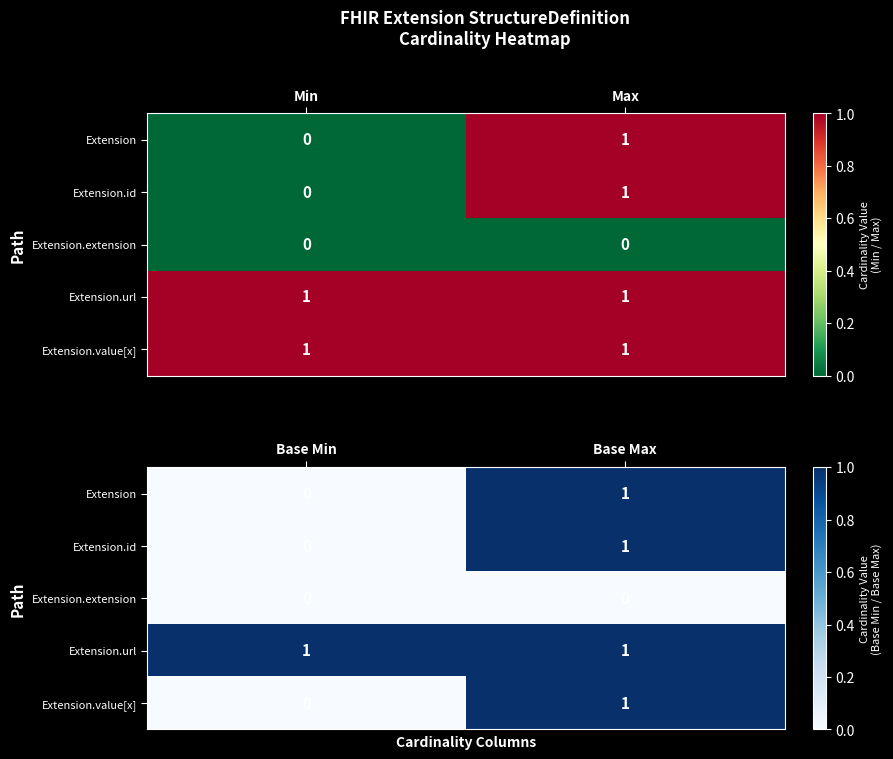

At how many categories does at least one series exceed 0?

2